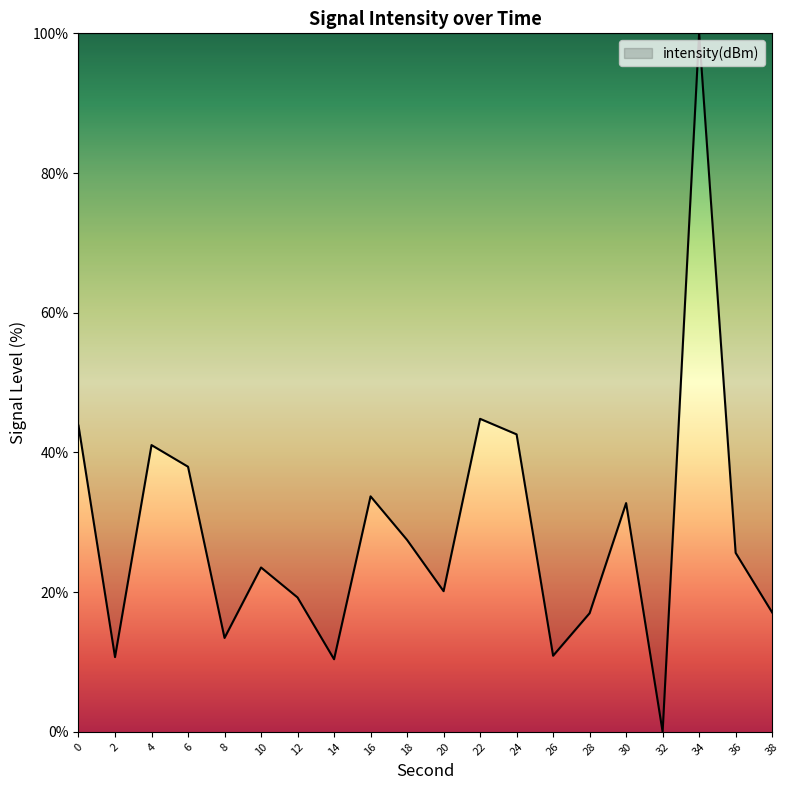

What is the change in value from 20 to 24?

+22.5